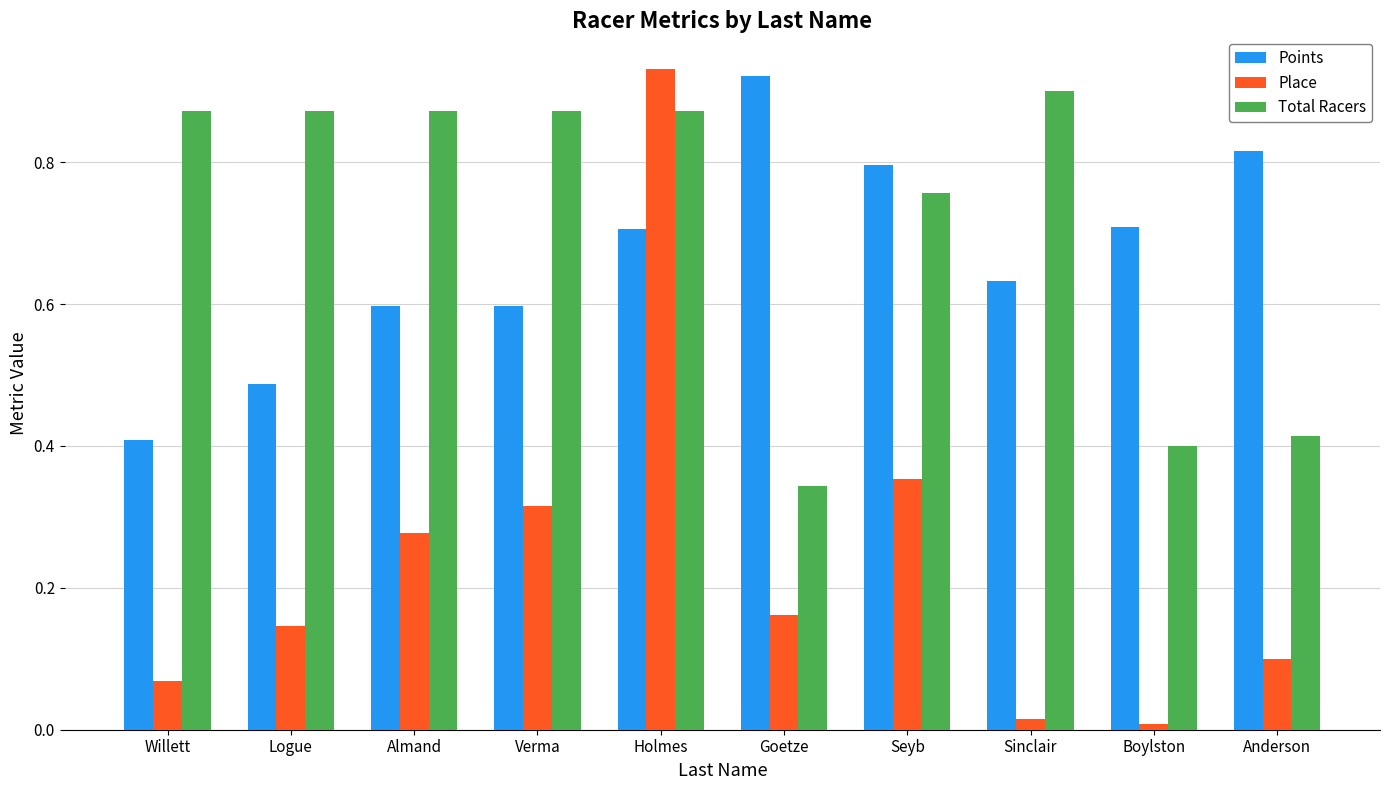

Is the value of Place at Sinclair greater than the value of Points at Holmes?

No